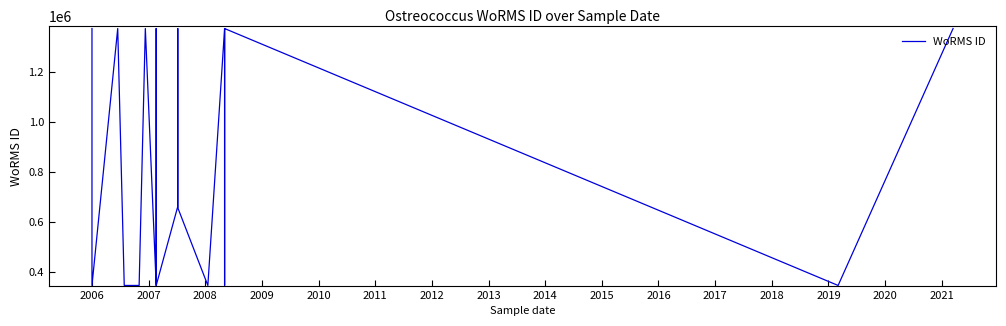

What is the difference between the second highest and second lowest values?

1026137